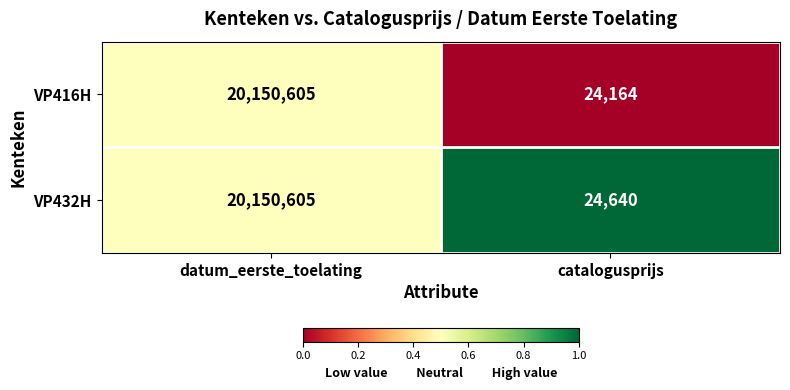

Reading right to left, list all the values displayed in this chart.

VP416H: 24164	20150605
VP432H: 24640	20150605